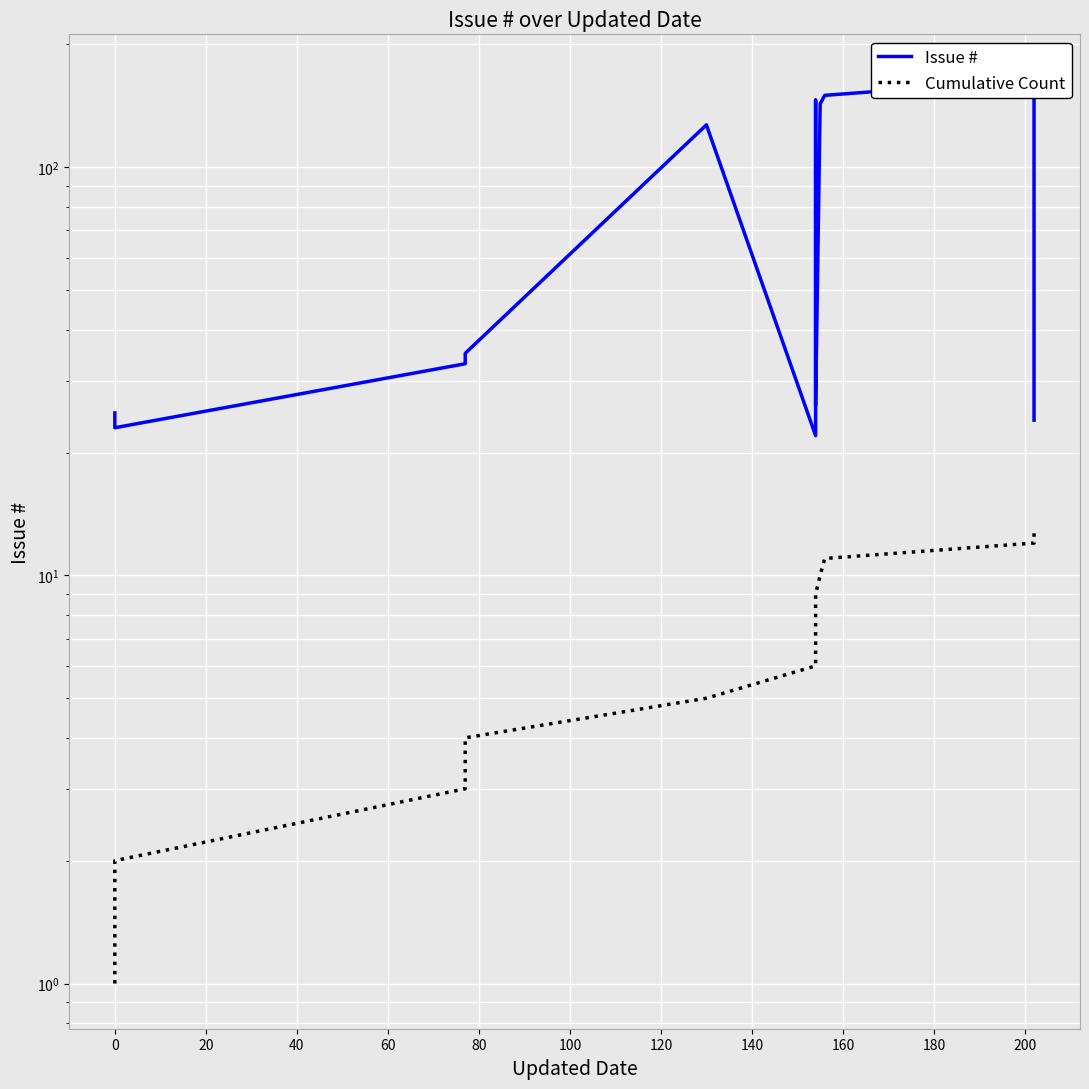

Which series has the largest range (max minus min)?

Issue #